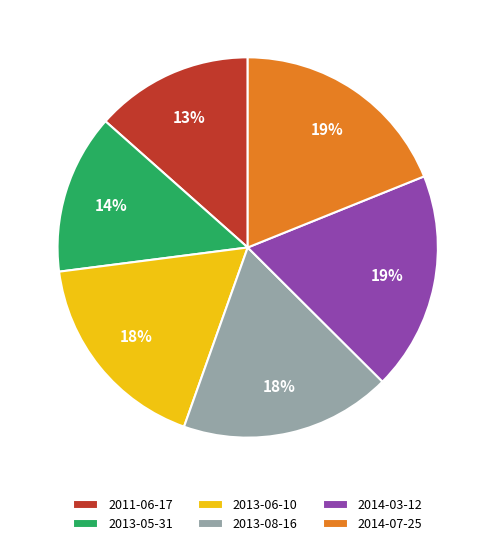

To the nearest percent, what is the difference between the 2013-08-16 and 2014-07-25 slice percentages?

1%